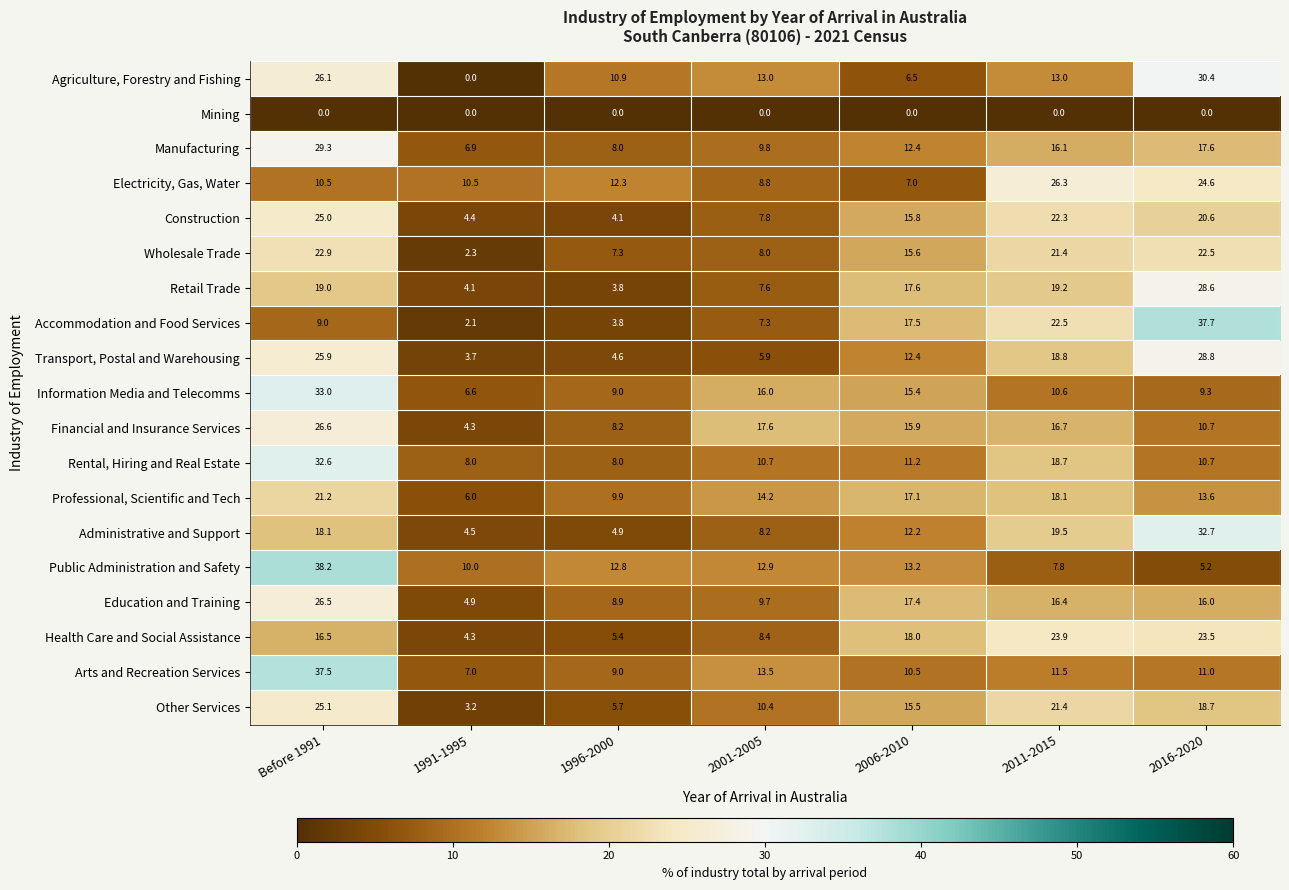

Where does the Education and Training series first go above 16?

Before 1991